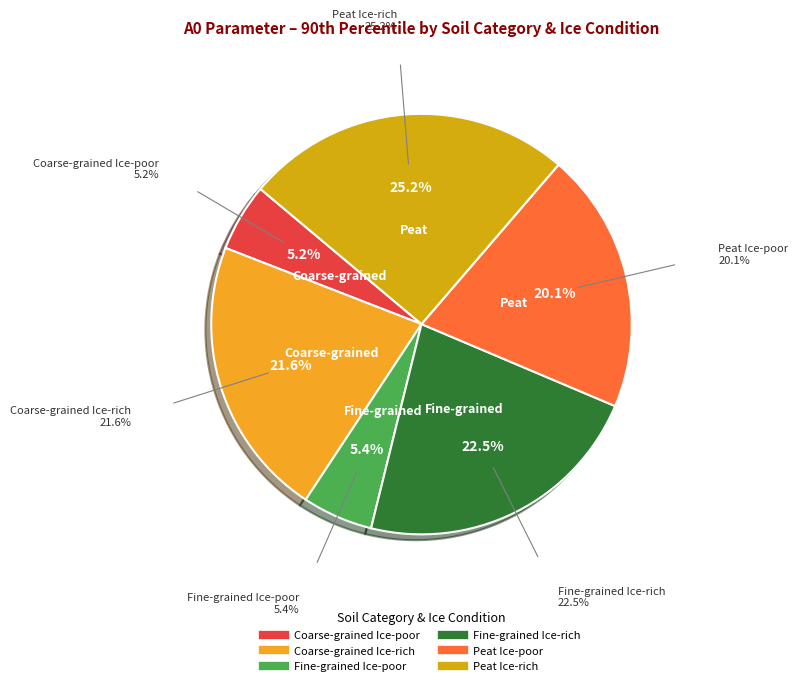

Count the number of slices in the pie.

6